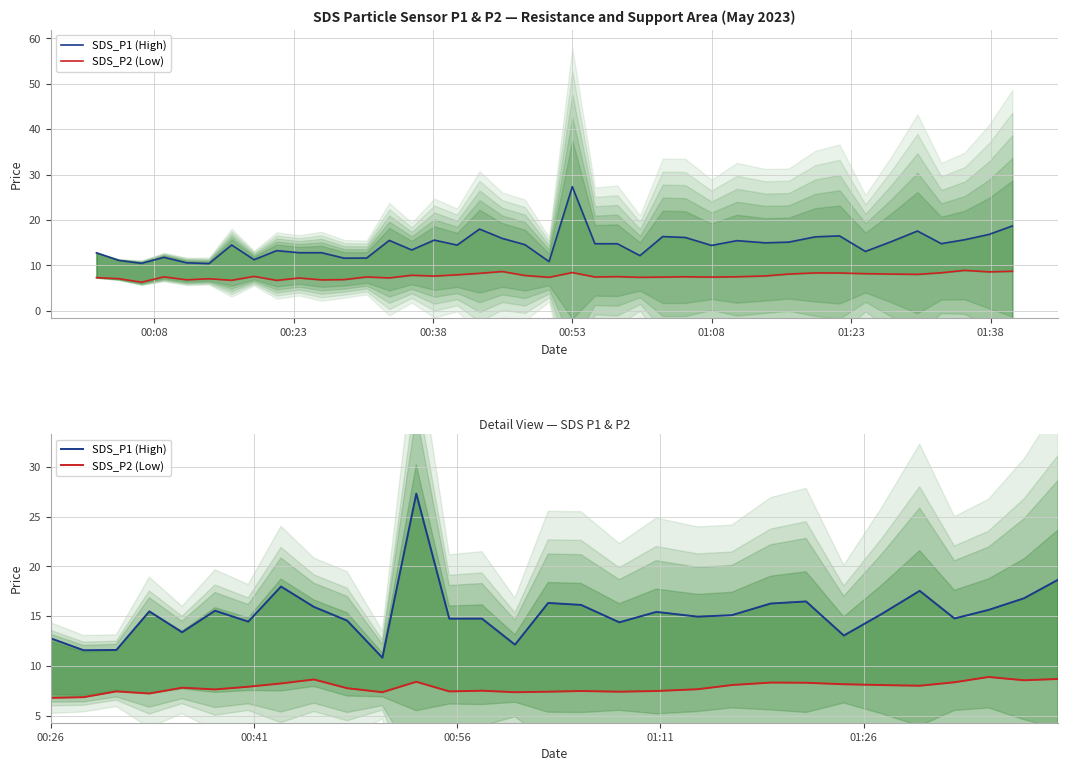

What is the minimum value for SDS_P1 (High)?

10.4